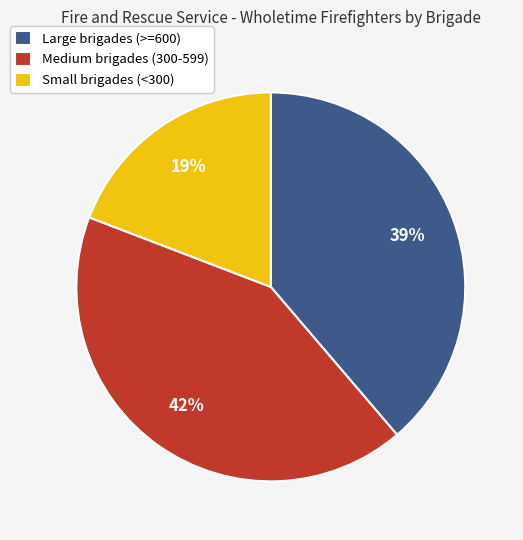

How many segments does this pie chart have?

3